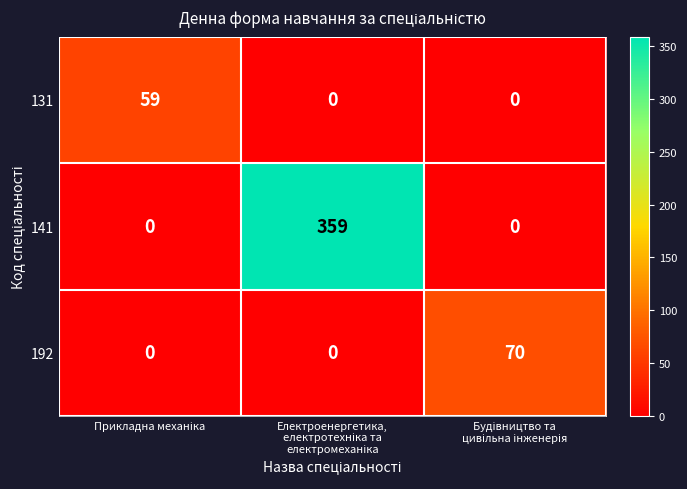

Rank the series by their maximum value, from lowest to highest.

131, 192, 141